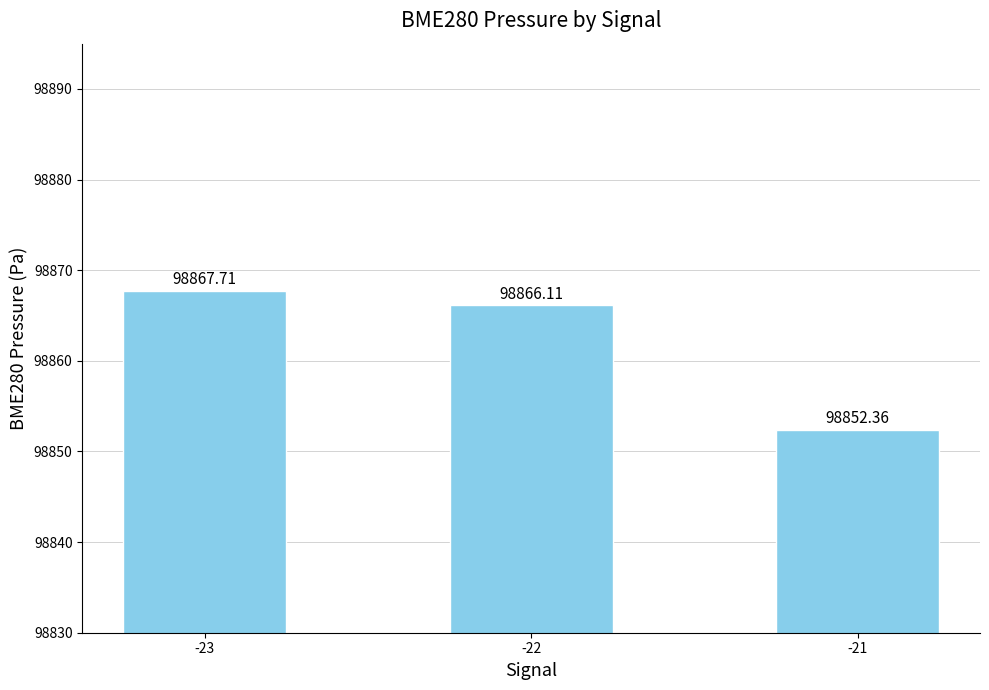

What is the value of the 1st bar from the left?

98867.7